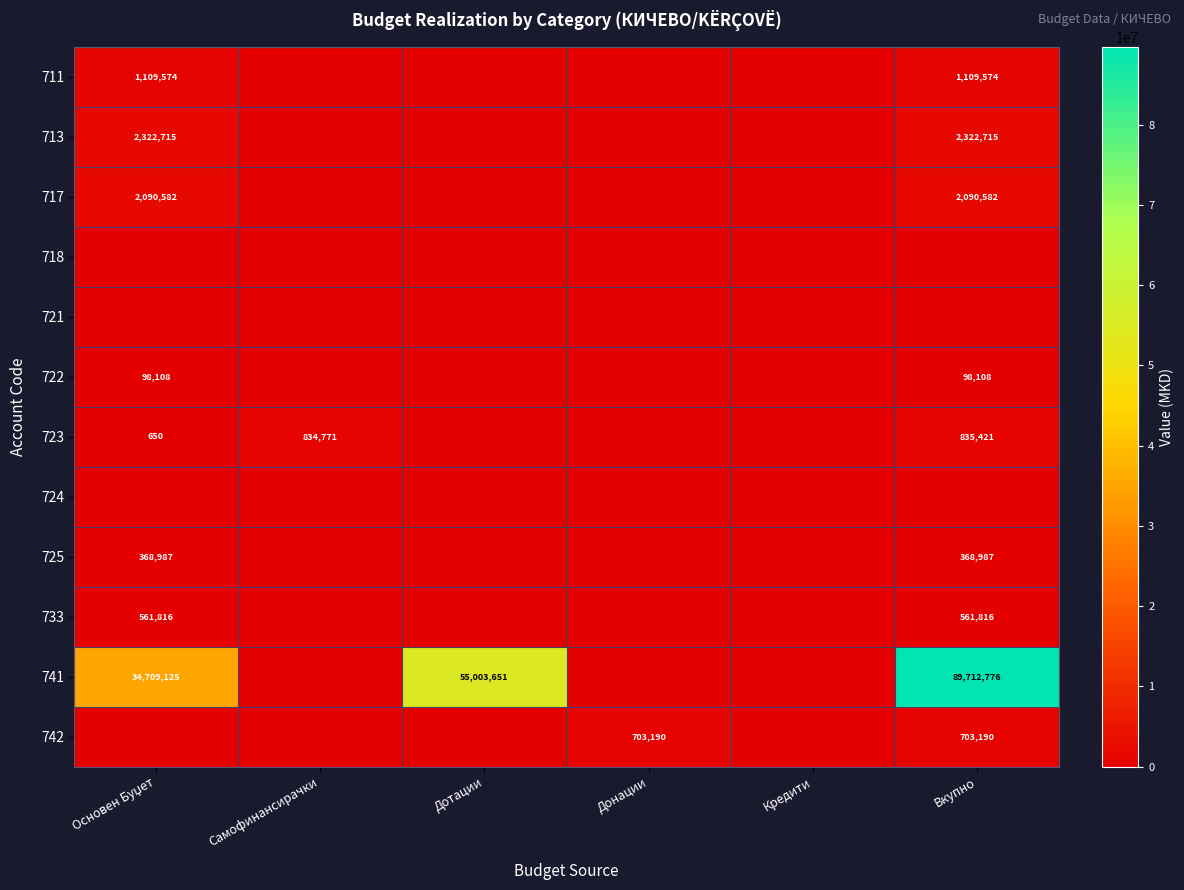

True or false: 711 has a value of 1109574 at Вкупно.

True